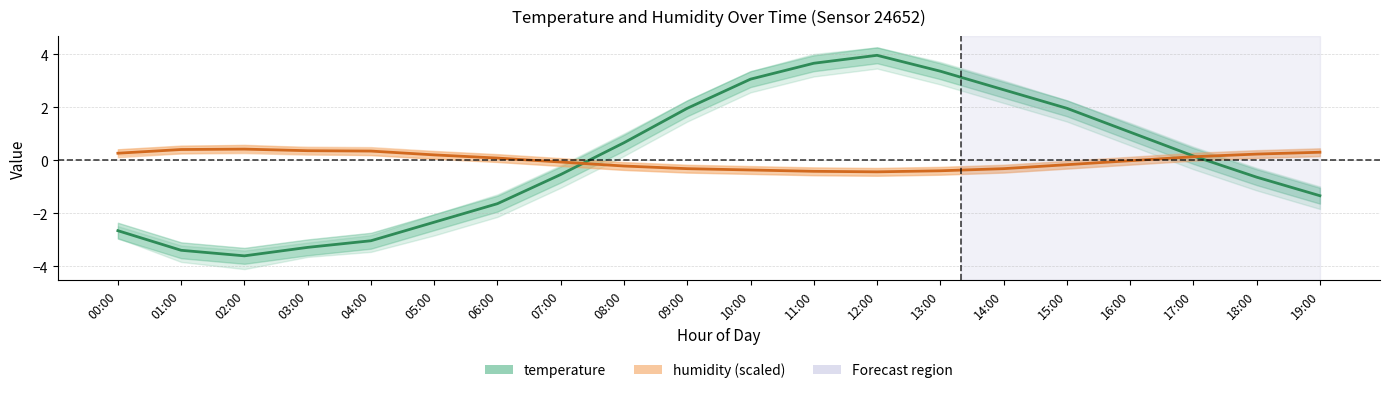

What is the greatest value displayed?

4.0